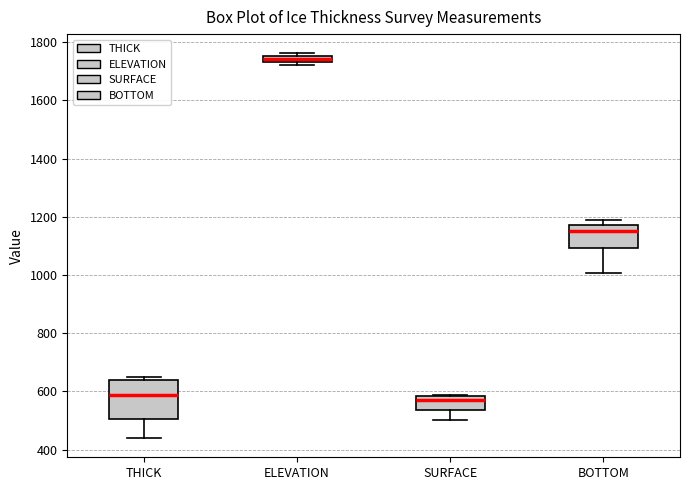

Where is the lower edge of the box for THICK on the y-axis? The values are not printed on the chart, so give them approximately, as read against the axis.

500